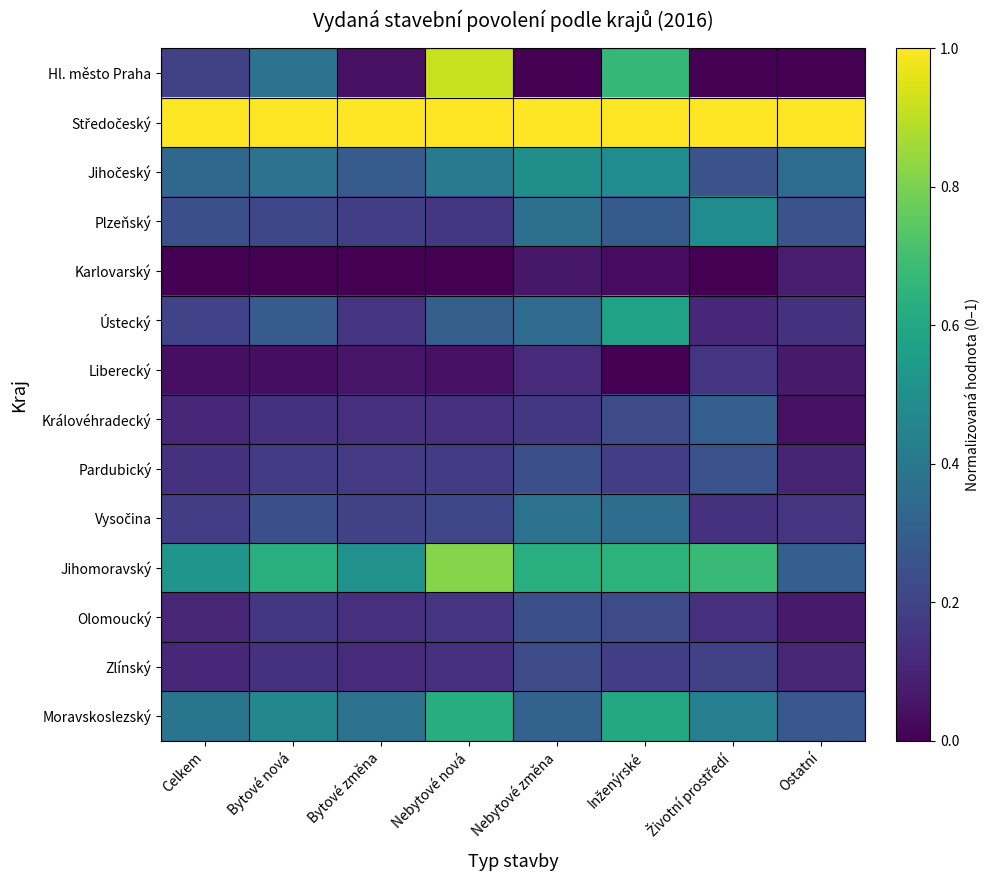

List the series in order of their peak value, lowest first.

Karlovarský, Liberecký, Zlínský, Olomoucký, Pardubický, Královéhradecký, Vysočina, Plzeňský, Jihočeský, Ústecký, Moravskoslezský, Jihomoravský, Hl. město Praha, Středočeský